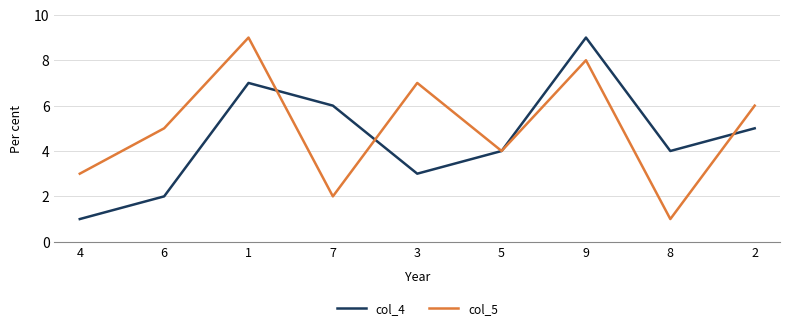

What is the greatest value displayed?

9